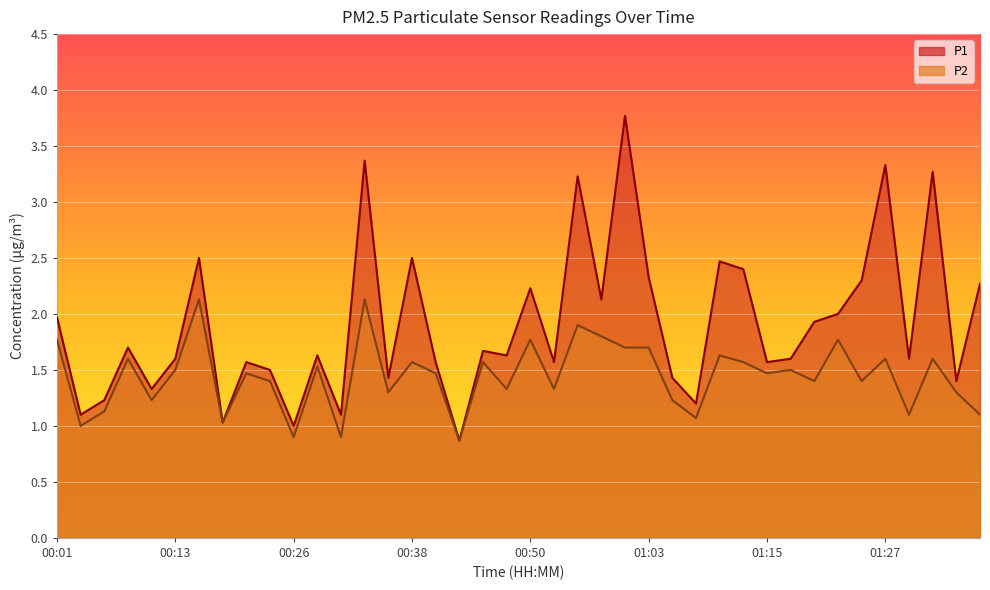

Reading right to left, what are all the values shown in this chart?

P1: 01:37=2.3	01:35=1.4	01:32=3.3	01:30=1.6	01:27=3.3	01:25=2.3	01:22=2.0	01:20=1.9	01:17=1.6	01:15=1.6	01:12=2.4	01:10=2.5	01:08=1.2	01:05=1.4	01:03=2.3	01:00=3.8	00:58=2.1	00:55=3.2	00:53=1.6	00:50=2.2	00:48=1.6	00:45=1.7	00:43=0.9	00:40=1.6	00:38=2.5	00:35=1.4	00:33=3.4	00:30=1.1	00:28=1.6	00:26=1.0	00:23=1.5	00:21=1.6	00:18=1.0	00:16=2.5	00:13=1.6	00:11=1.3	00:08=1.7	00:06=1.2	00:04=1.1	00:01=2.0
P2: 01:37=1.1	01:35=1.3	01:32=1.6	01:30=1.1	01:27=1.6	01:25=1.4	01:22=1.8	01:20=1.4	01:17=1.5	01:15=1.5	01:12=1.6	01:10=1.6	01:08=1.1	01:05=1.2	01:03=1.7	01:00=1.7	00:58=1.8	00:55=1.9	00:53=1.3	00:50=1.8	00:48=1.3	00:45=1.6	00:43=0.9	00:40=1.5	00:38=1.6	00:35=1.3	00:33=2.1	00:30=0.9	00:28=1.5	00:26=0.9	00:23=1.4	00:21=1.5	00:18=1.0	00:16=2.1	00:13=1.5	00:11=1.2	00:08=1.6	00:06=1.1	00:04=1.0	00:01=1.8